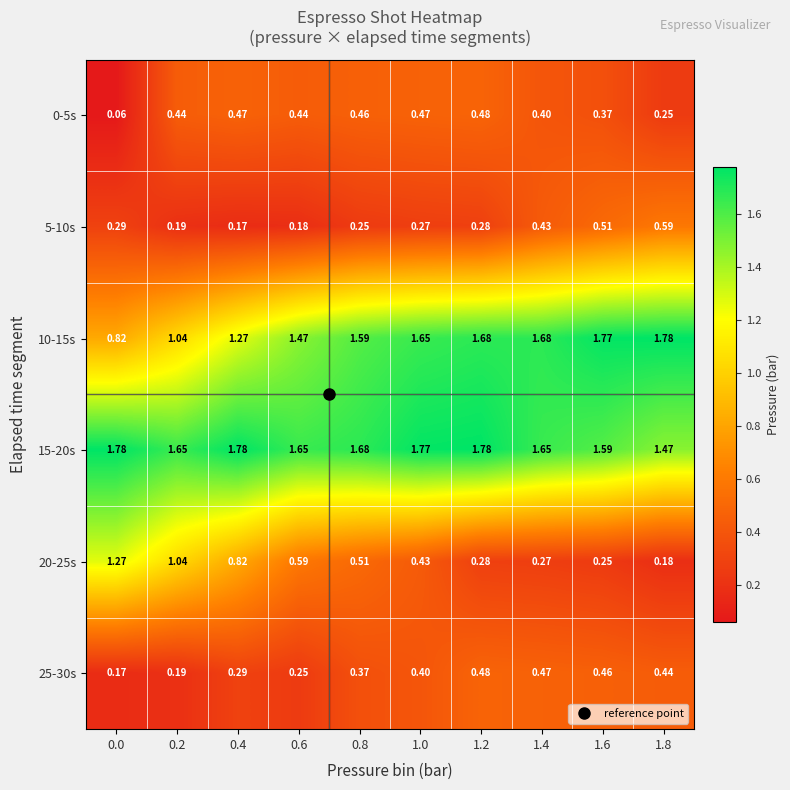

Is the value of 5-10s at 0.6 greater than the value of 10-15s at 1.0?

No